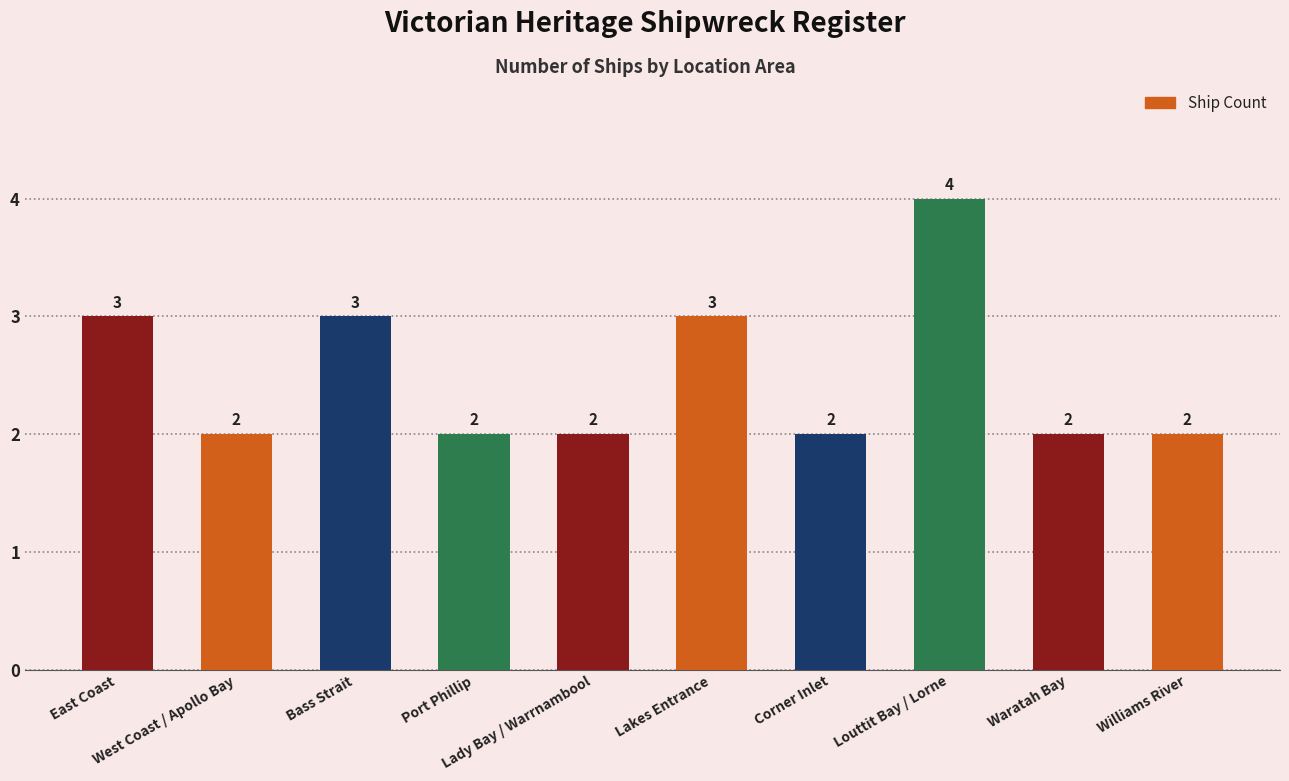

How many values are between 2 and 3?

9